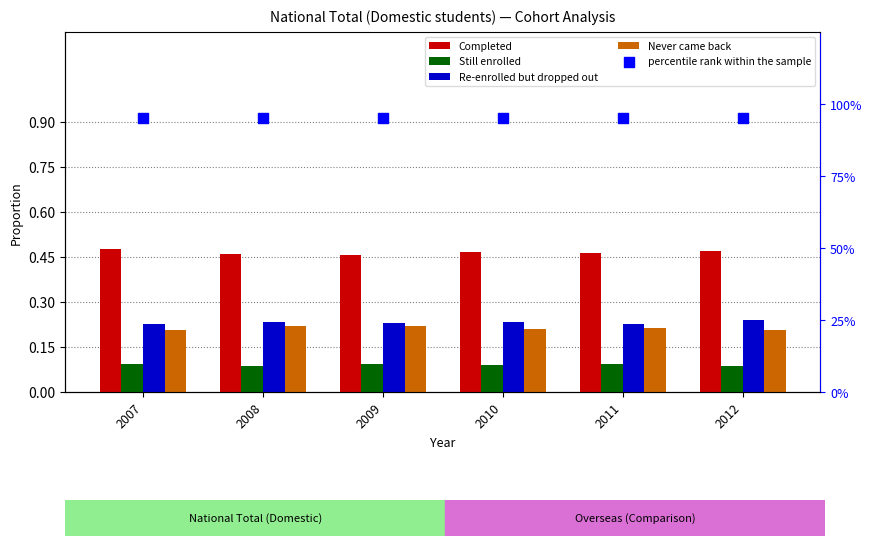

Is the value of Never came back at 2010 greater than the value of Re-enrolled but dropped out at 2011?

No